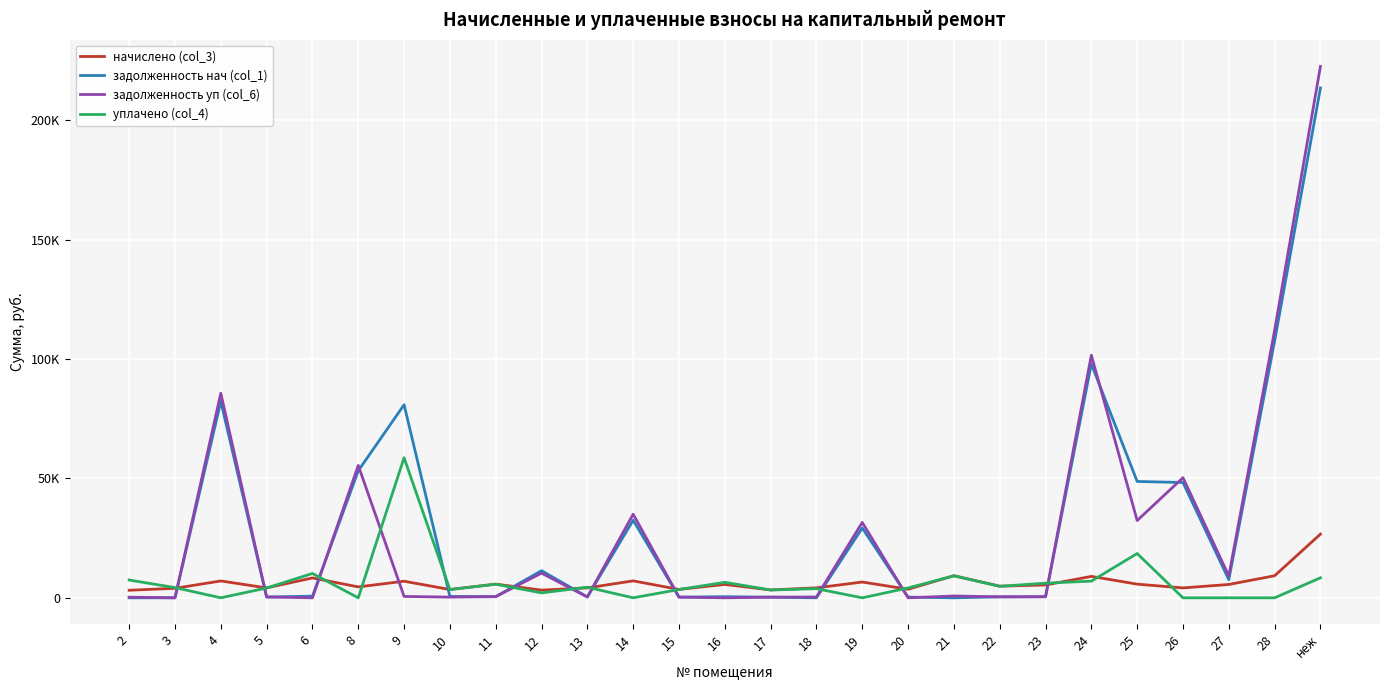

What are all the series names shown in the legend?

начислено (col_3), задолженность нач (col_1), задолженность уп (col_6), уплачено (col_4)